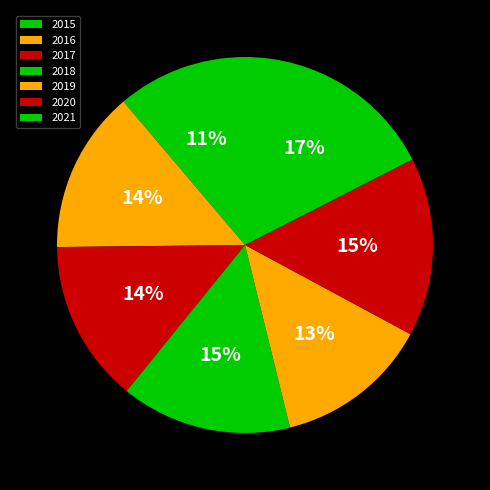

Is there a majority slice in this chart?

No